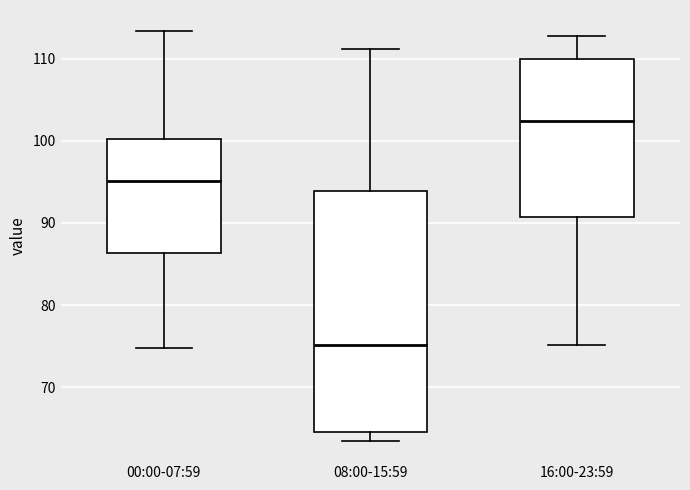

Comparing the boxes themselves (not the whiskers), which one is the tallest?

08:00-15:59